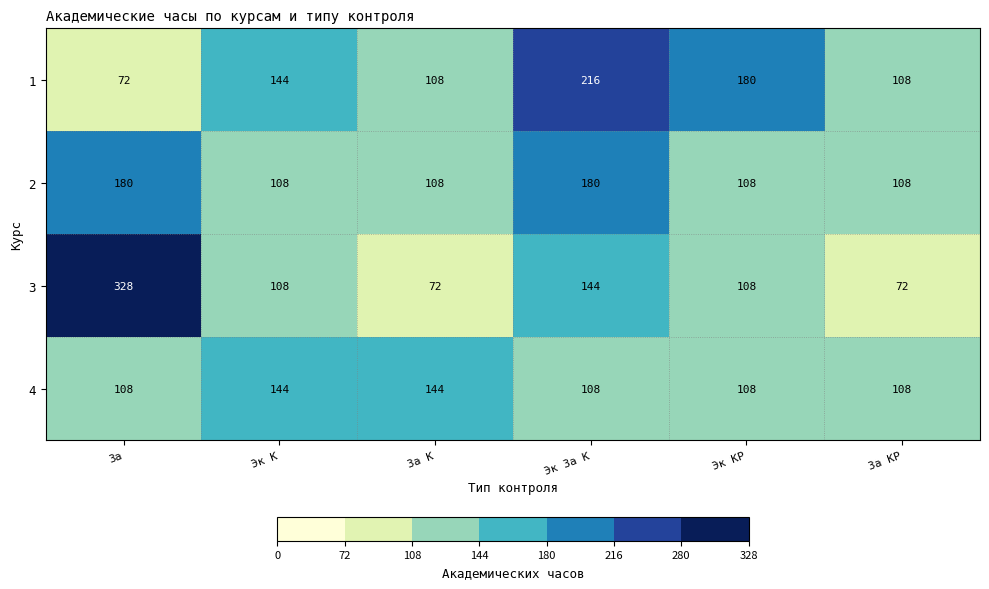

What is the difference between the maximum and minimum values in the 2 series?

72